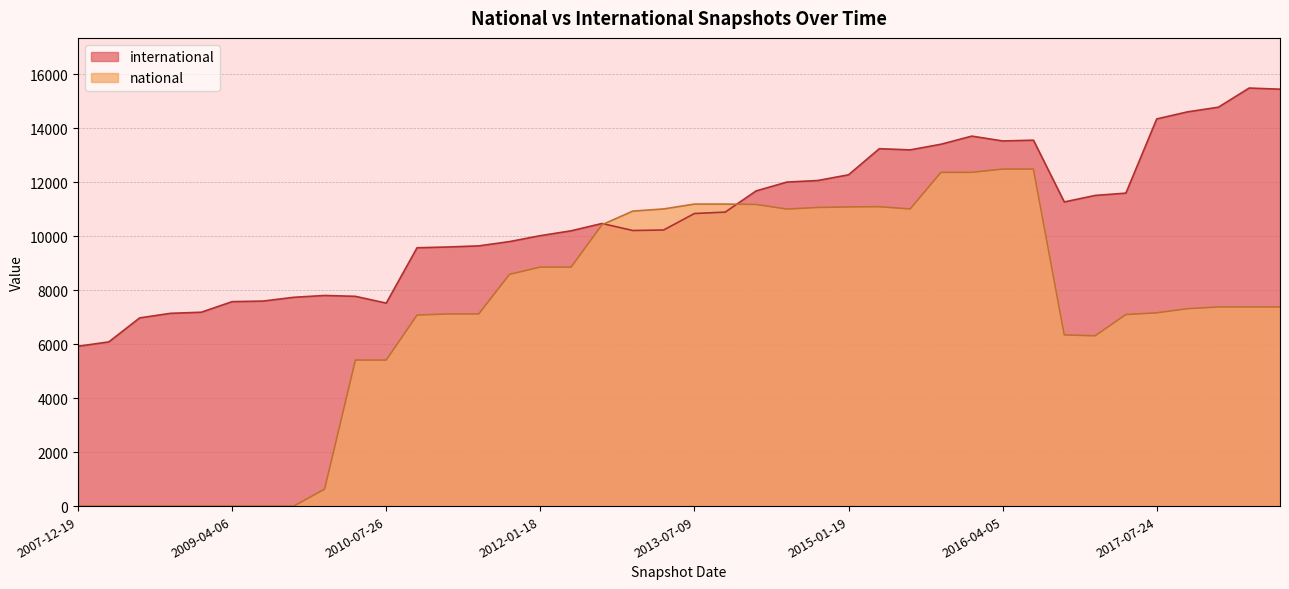

List the series in order of their overall mean, highest first.

international, national